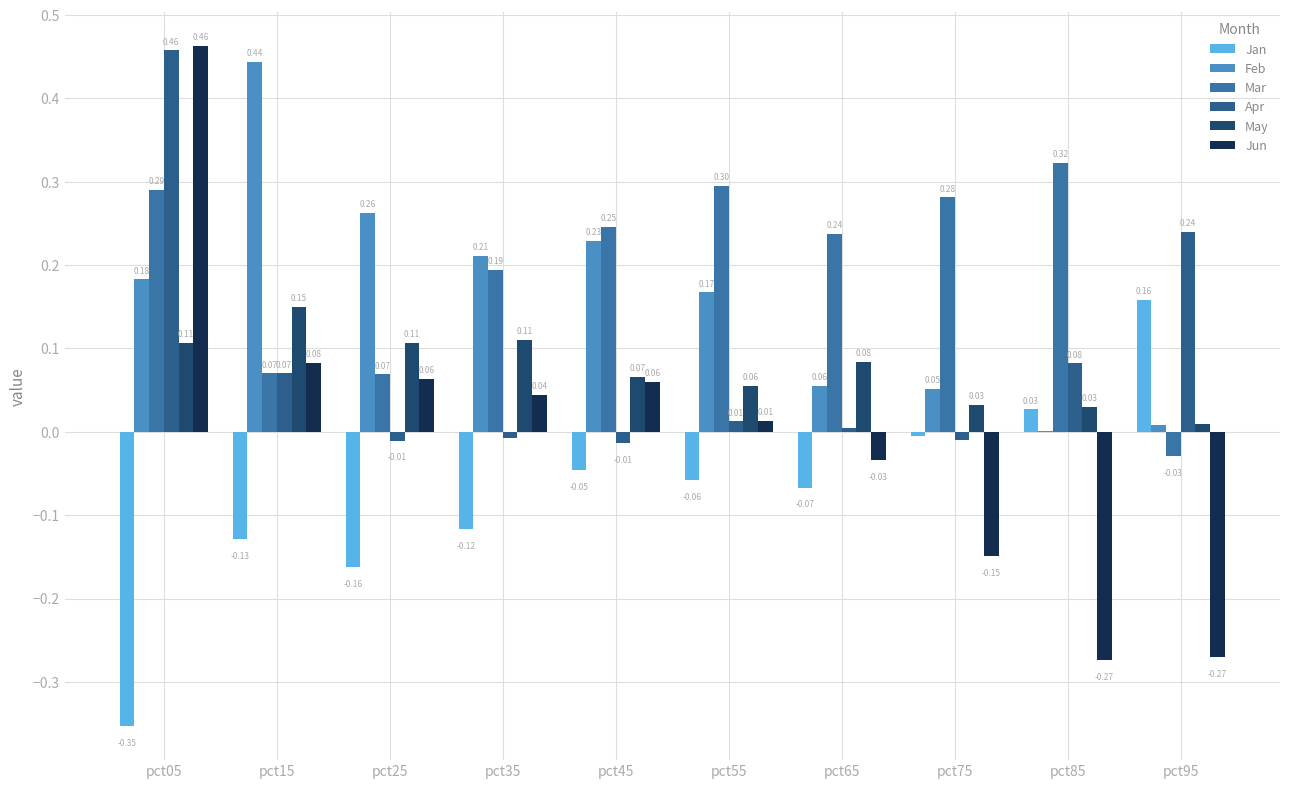

Which has a higher value, pct45 or pct65?

pct45